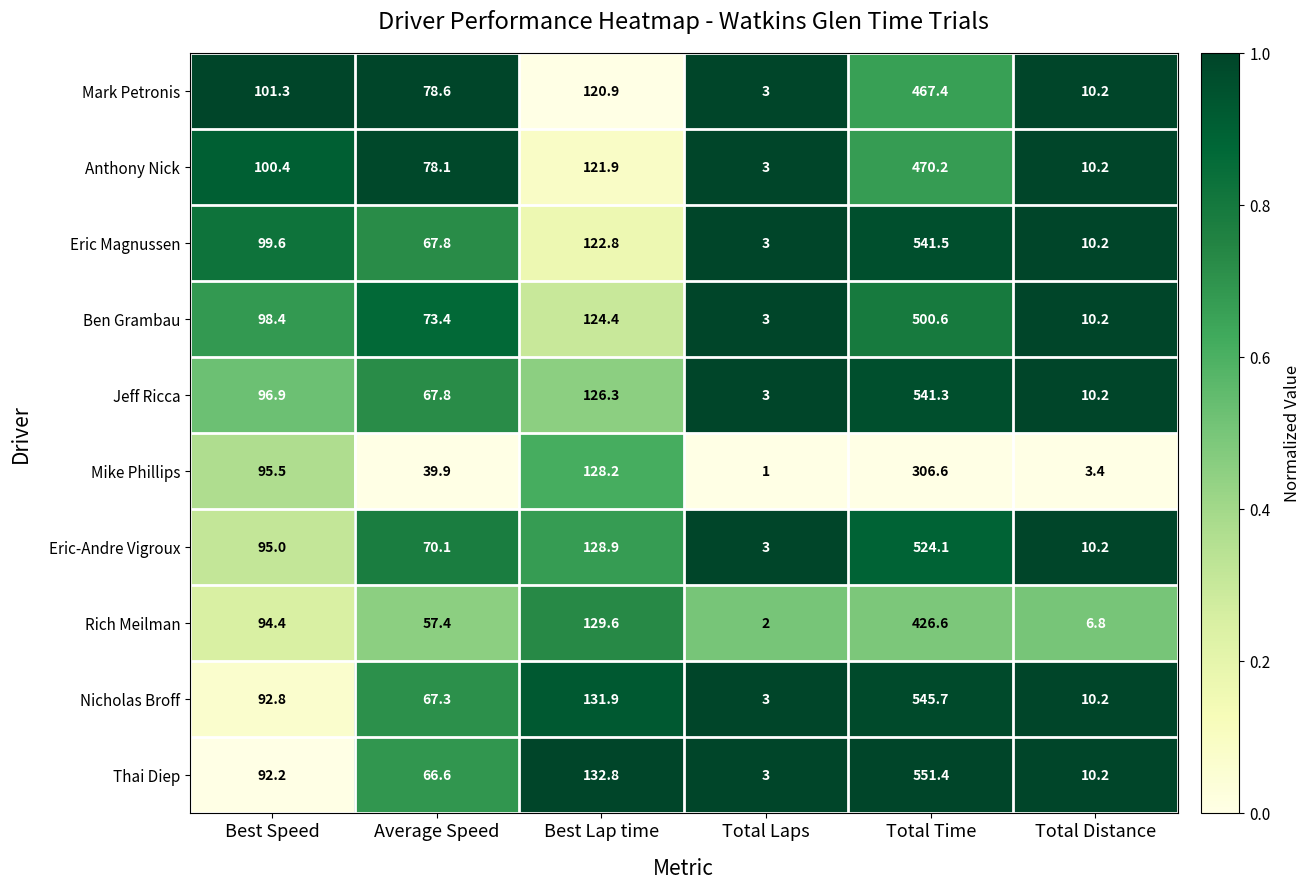

What is the difference between the highest and lowest values at Total Laps?

2.0